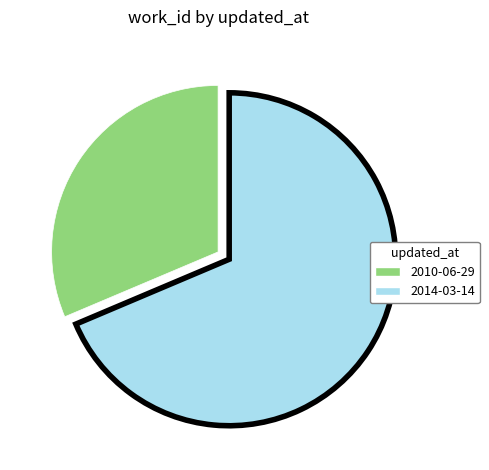

Do 2014-03-14 and 2010-06-29 together represent more than half of the pie?

Yes